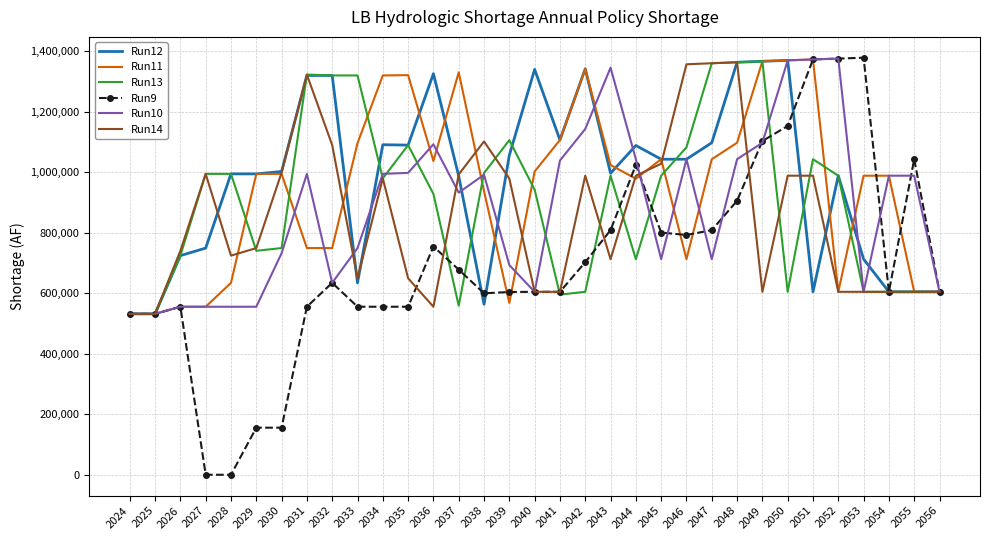

Where does the Run13 series first go above 980172?

2027